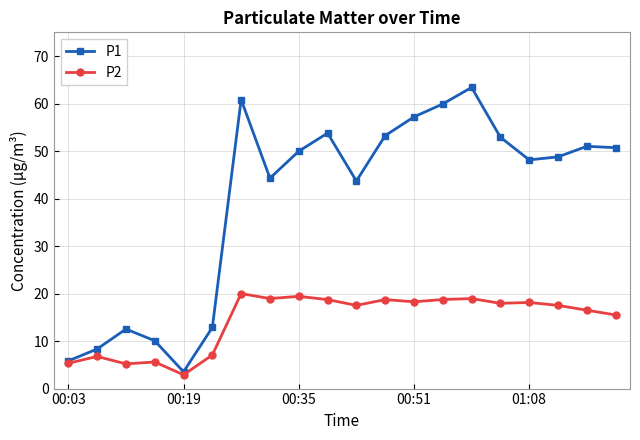

Which series has the largest total across all categories?

P1